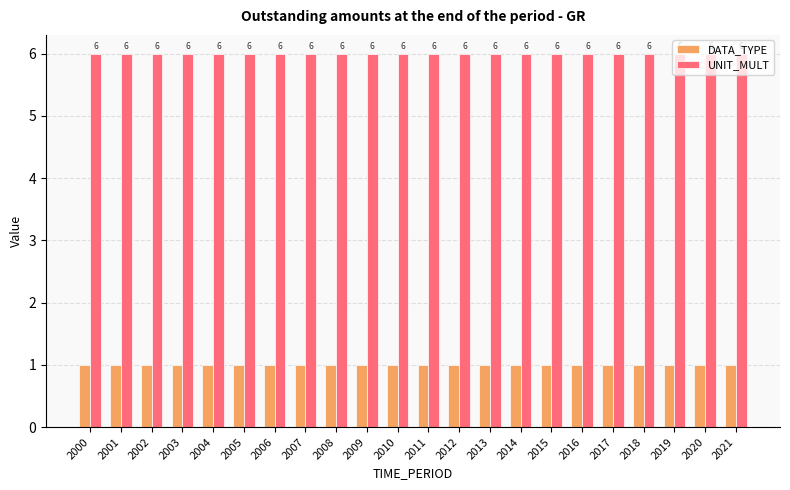

What is the value of the DATA_TYPE bar at the 1st from the left?

1